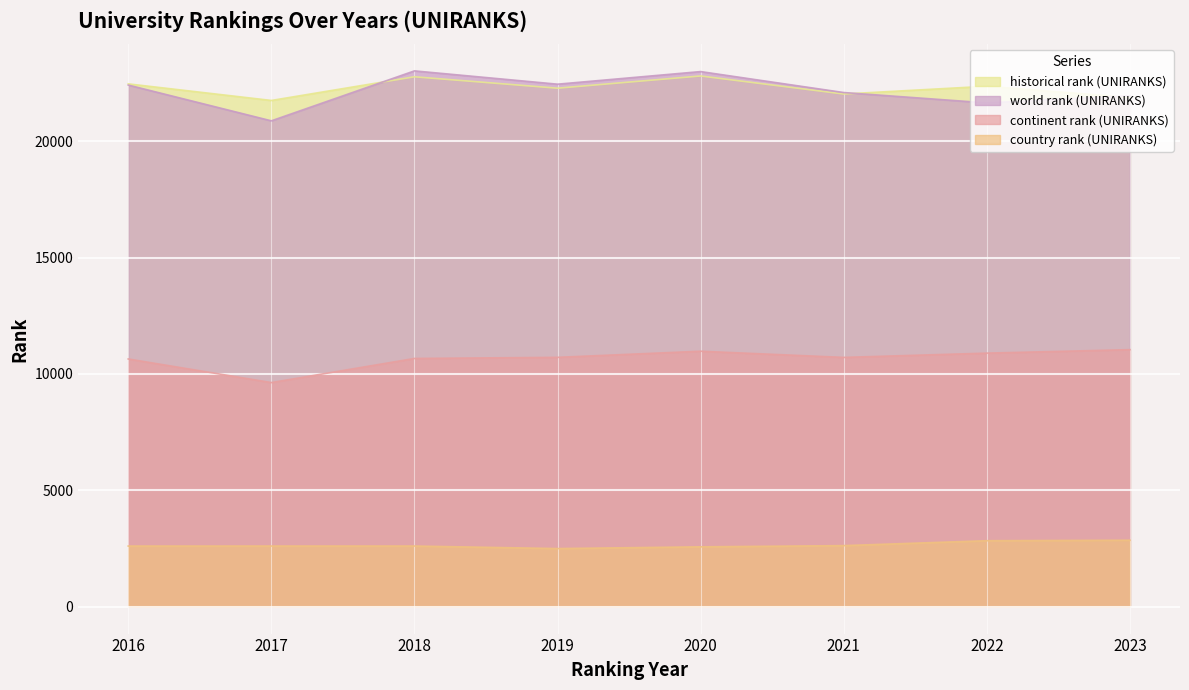

At which category is the sum across all series the highest?

2020